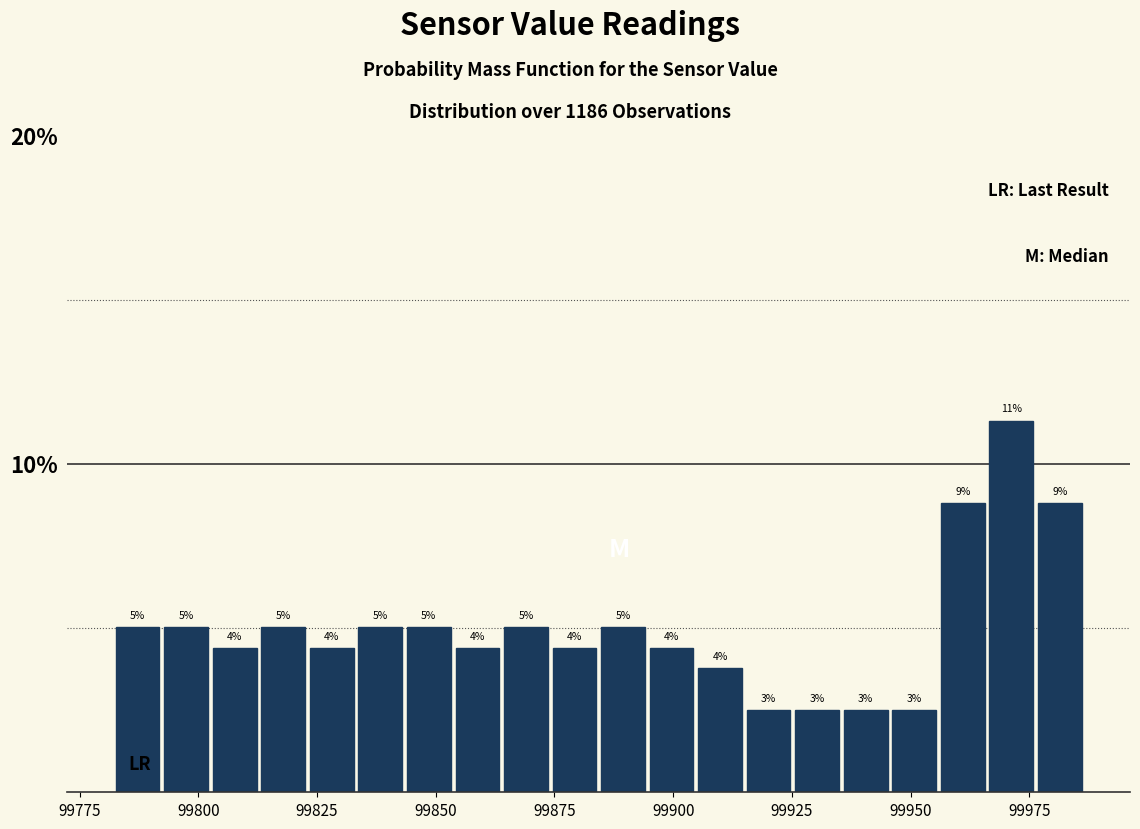

Around what value on the x-axis is the tallest bar? Give the approximate position of its centre, as read against the axis.

99970